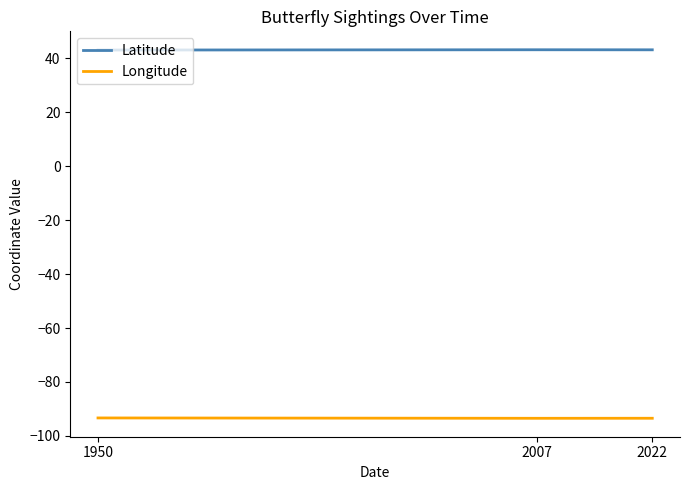

What is the difference between the Longitude values at 1950 and 2007?

0.1